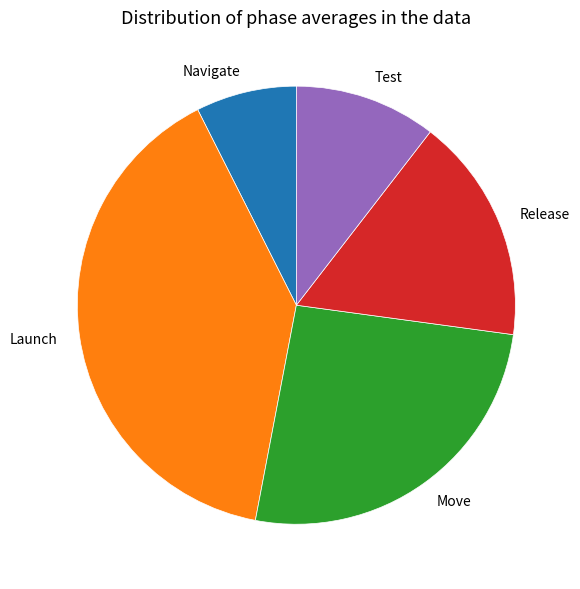

True or false: Test accounts for 10% of the total.

True